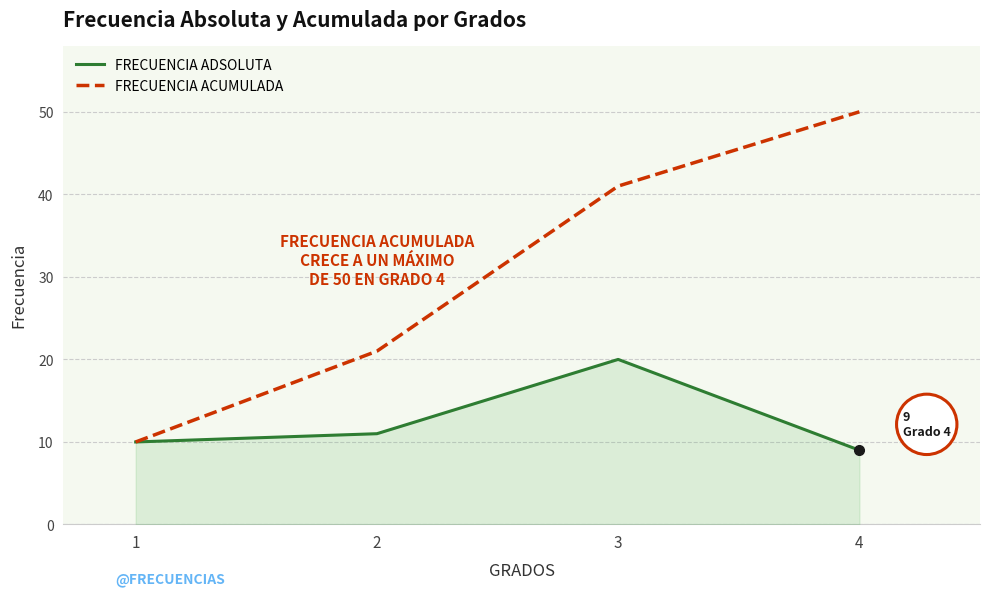

True or false: FRECUENCIA ACUMULADA has more than 1 points higher than both neighbors.

False